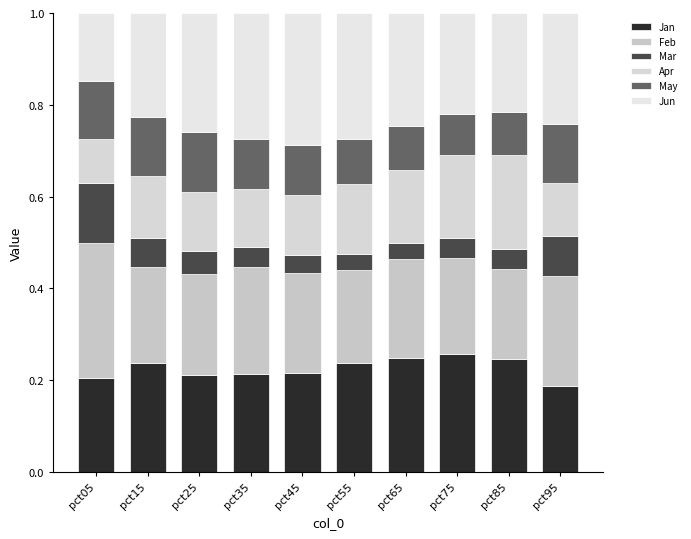

How many data points does each series have?

10